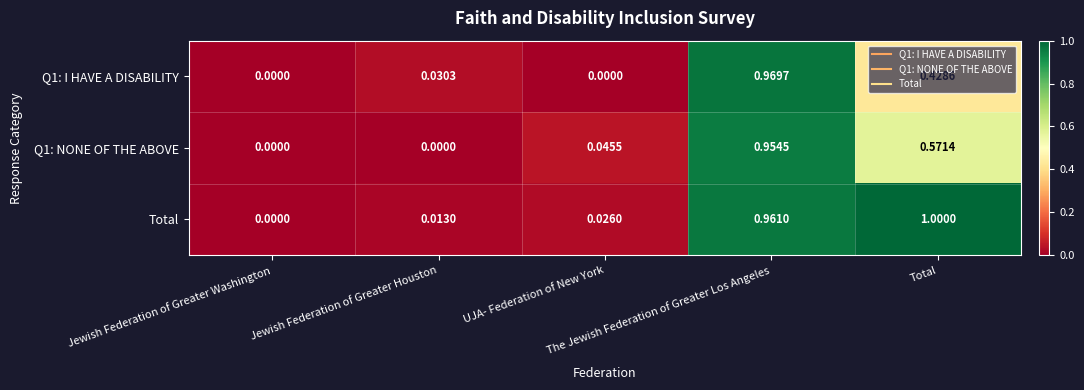

At which category is the sum across all series the highest?

The Jewish Federation of Greater Los Angeles